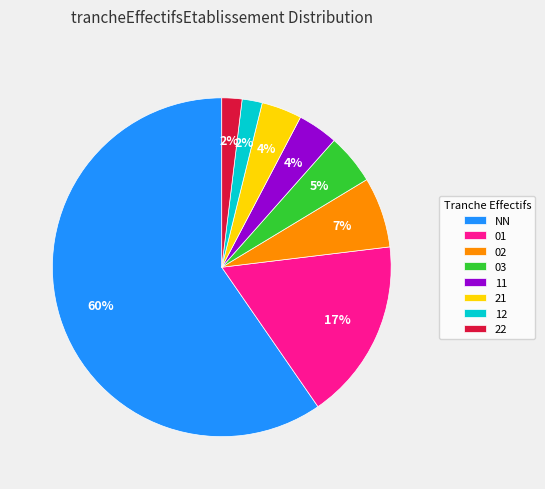

Which slice is the largest?

NN